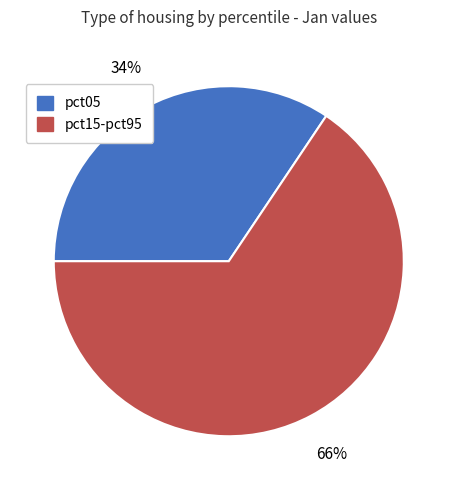

To the nearest percent, what is the average slice percentage?

50%